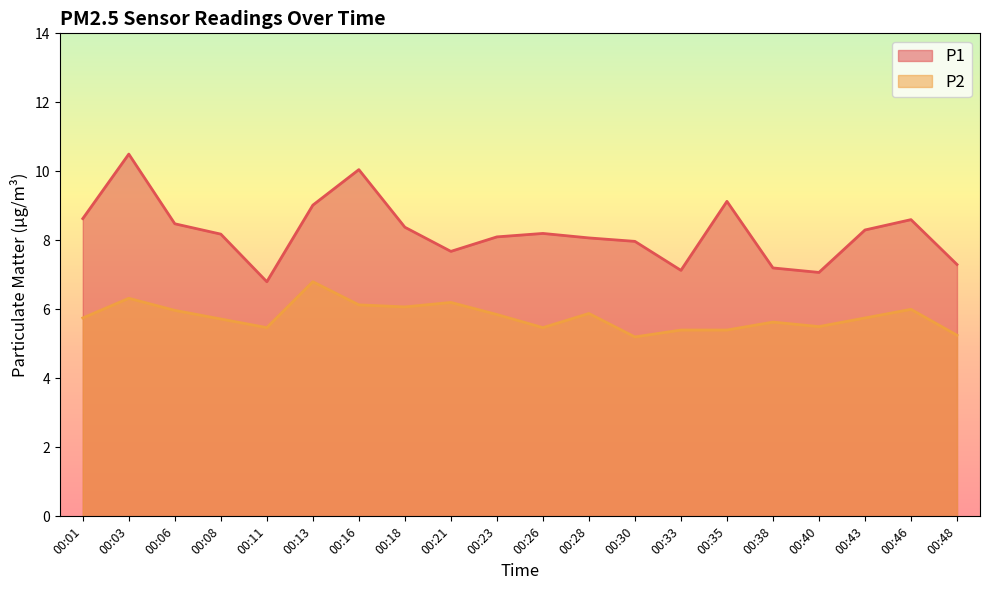

True or false: P1 has more than 0 points higher than both neighbors.

True